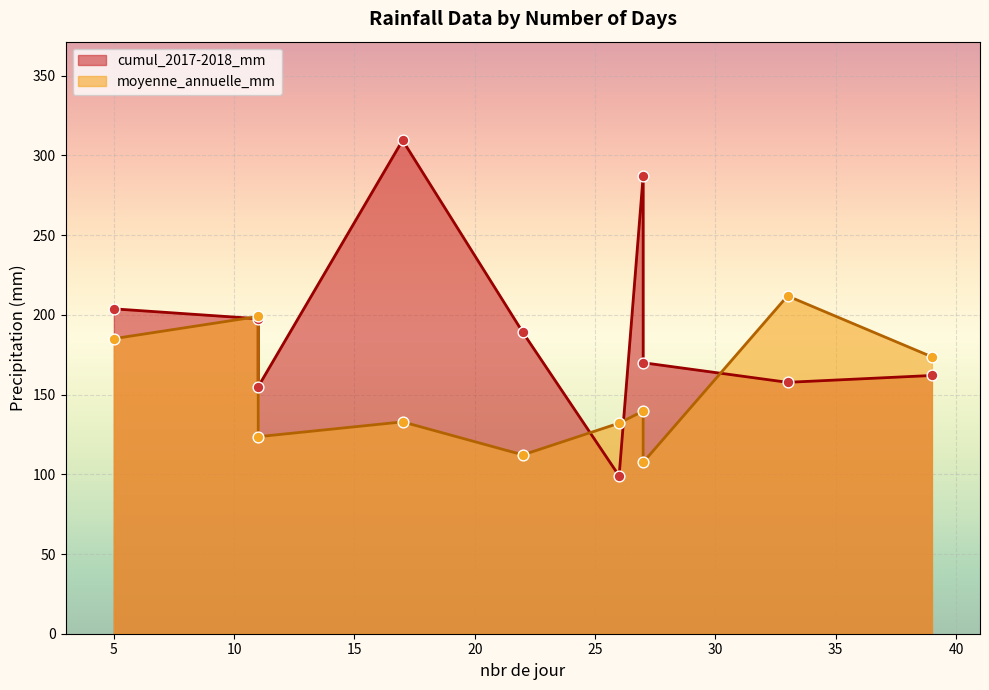

At how many categories does at least one series exceed 140?

9